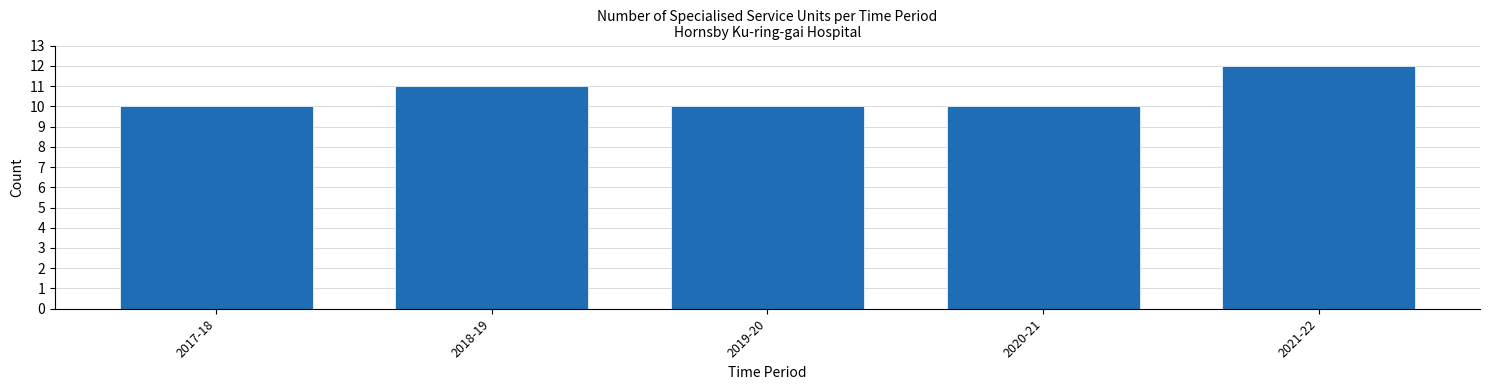

Reading right to left, transcribe all the data shown in this chart.

12	10	10	11	10